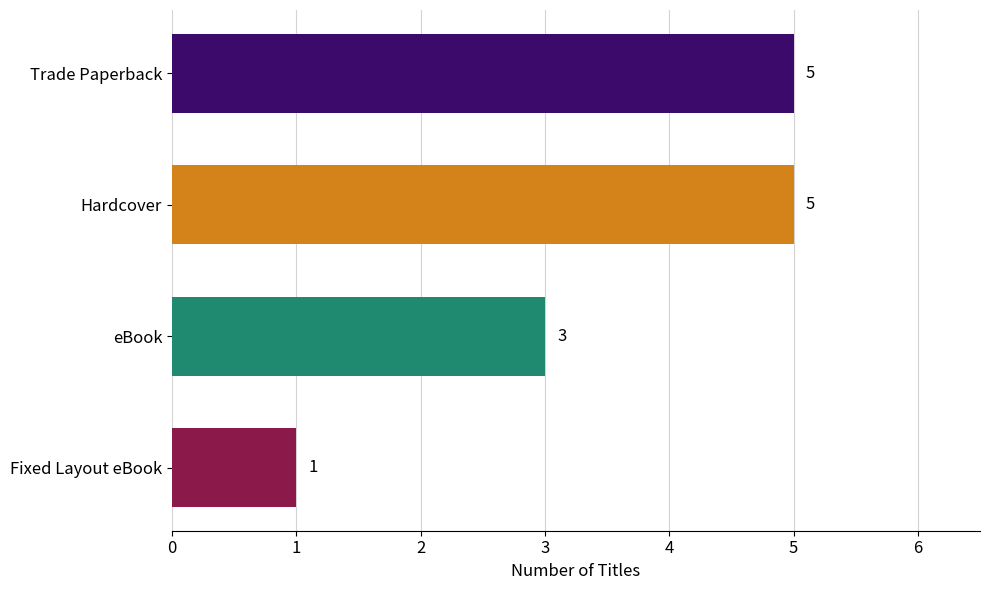

What is the label of the 3rd bar from the top?

eBook